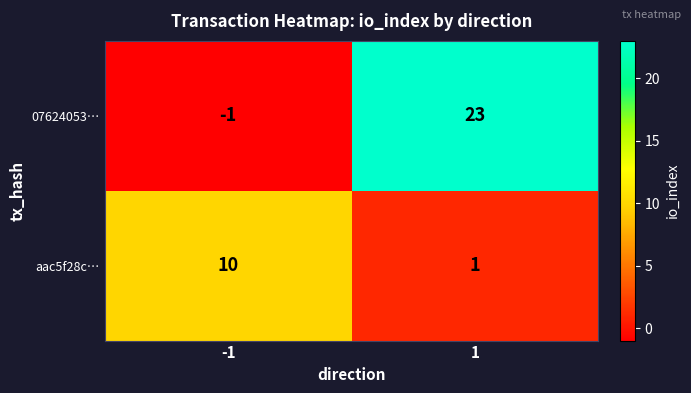

What is the difference between the maximum and minimum values in the aac5f28c… series?

9